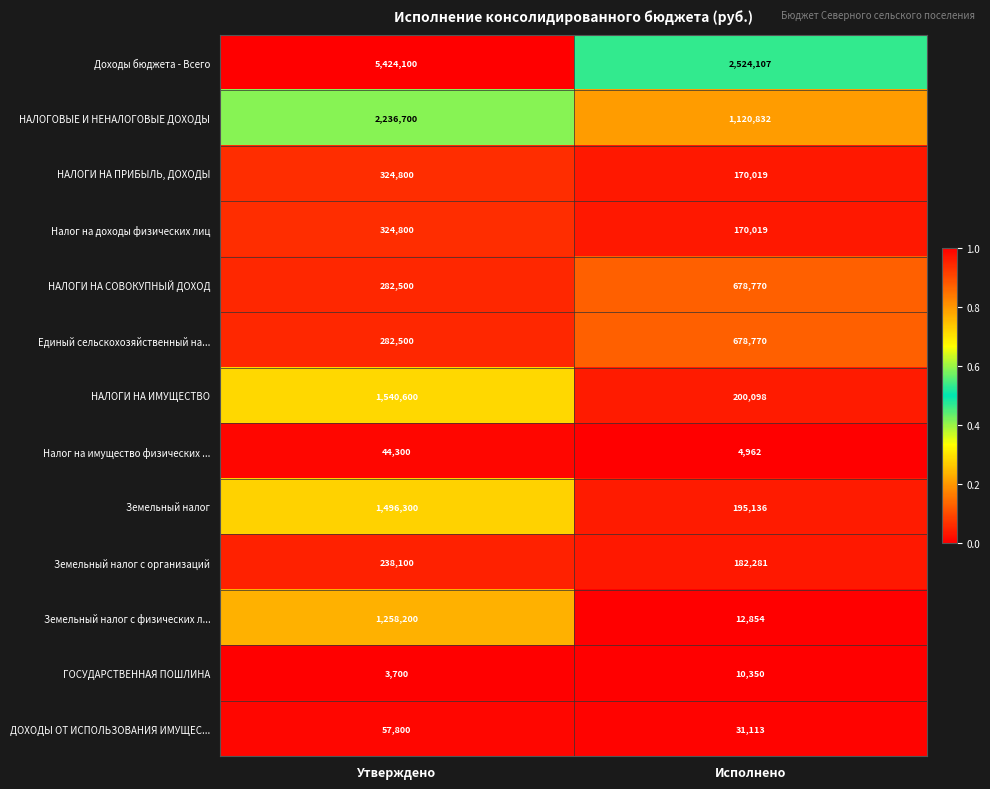

Reading right to left, list all the values displayed in this chart.

Доходы бюджета - Всего: 2524107	5424100
НАЛОГОВЫЕ И НЕНАЛОГОВЫЕ ДОХОДЫ: 1120832	2236700
НАЛОГИ НА ПРИБЫЛЬ, ДОХОДЫ: 170019	324800
Налог на доходы физических лиц: 170019	324800
НАЛОГИ НА СОВОКУПНЫЙ ДОХОД: 678770	282500
Единый сельскохозяйственный на...: 678770	282500
НАЛОГИ НА ИМУЩЕСТВО: 200098	1540600
Налог на имущество физических ...: 4962	44300
Земельный налог: 195136	1496300
Земельный налог с организаций: 182281	238100
Земельный налог с физических л...: 12854	1258200
ГОСУДАРСТВЕННАЯ ПОШЛИНА: 10350	3700
ДОХОДЫ ОТ ИСПОЛЬЗОВАНИЯ ИМУЩЕС...: 31113	57800